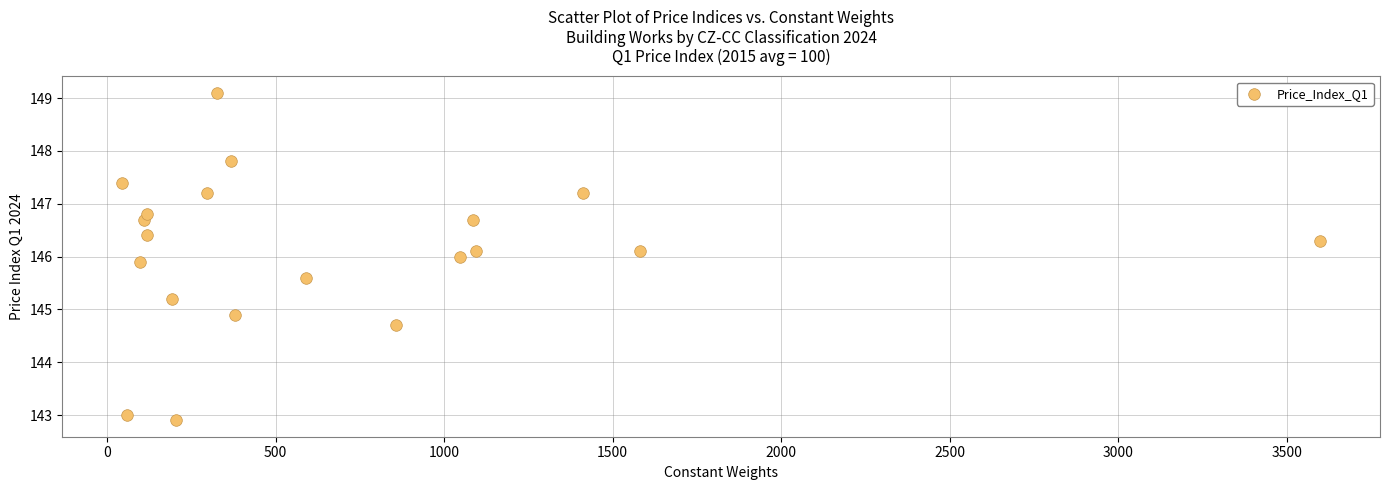

What is the range of X values (max minus min)?

3554.0